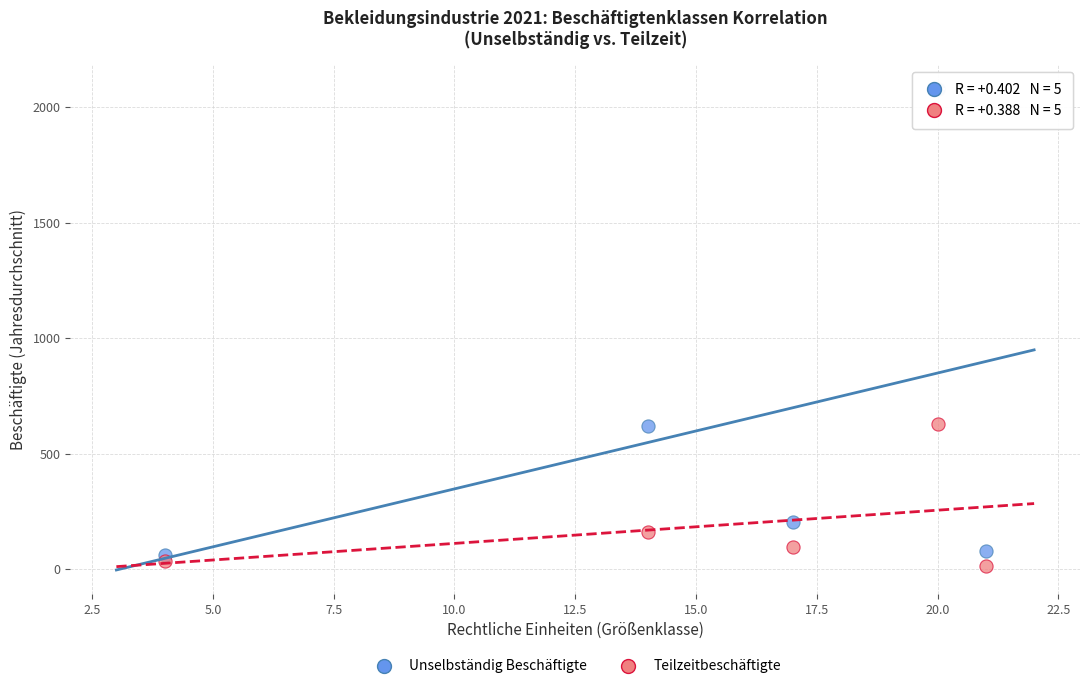

Which series reaches the maximum Y coordinate?

Unselbständig Beschäftigte